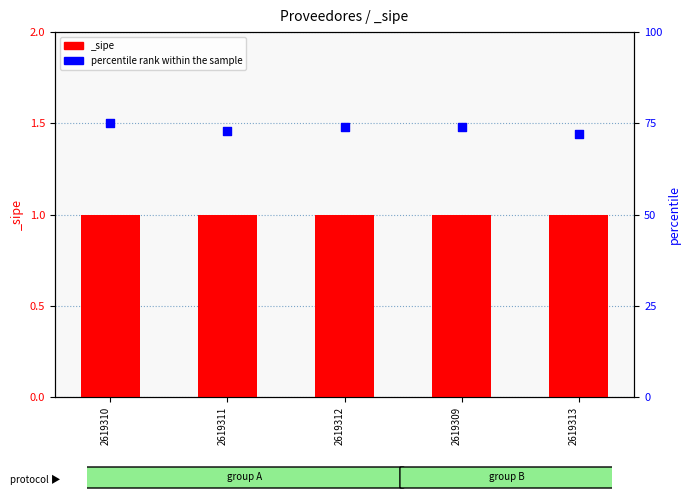

What is the change in value from 2619311 to 2619309?

+1